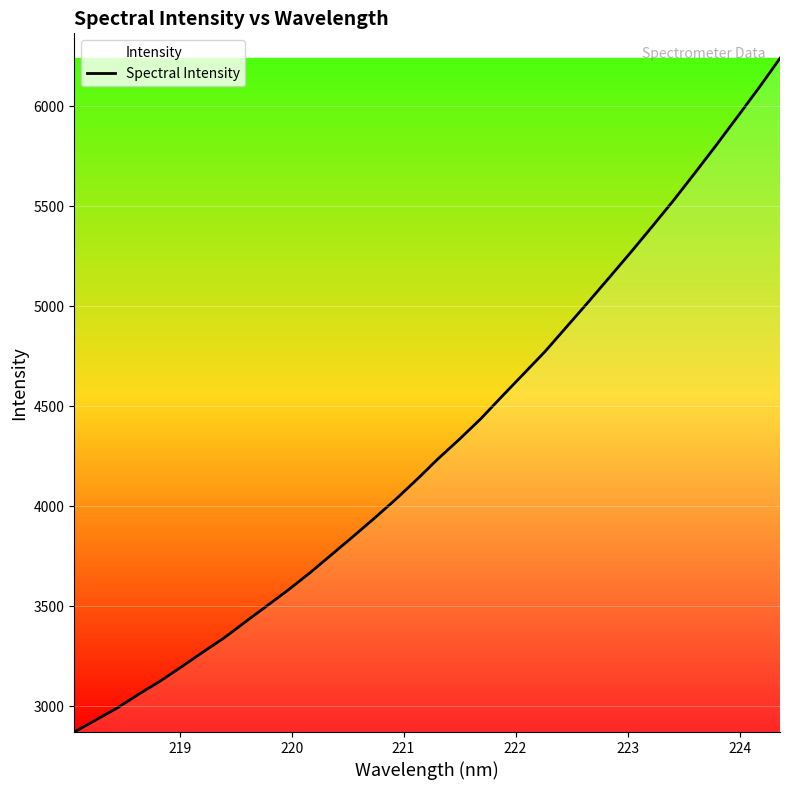

What is the greatest value displayed?

6241.0